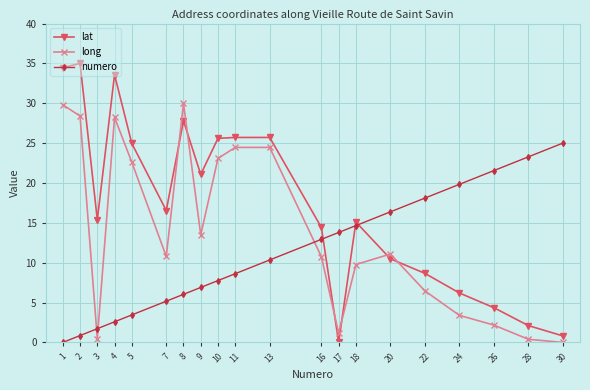

At which label is lat closest to 17?

7